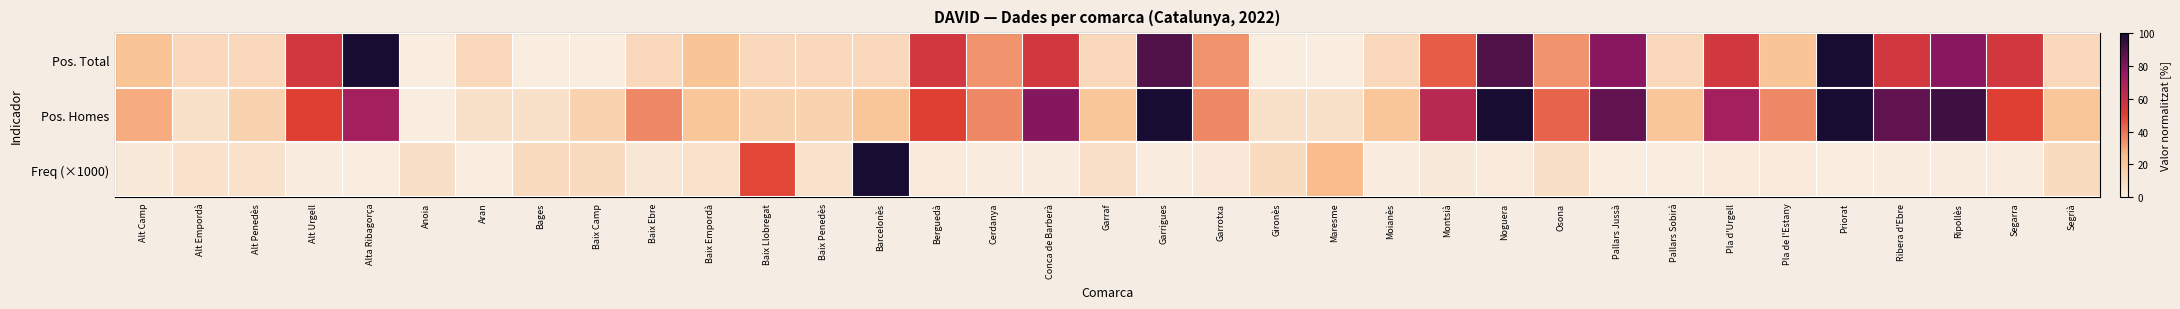

Which label corresponds to the largest value in the chart?

Barcelonès